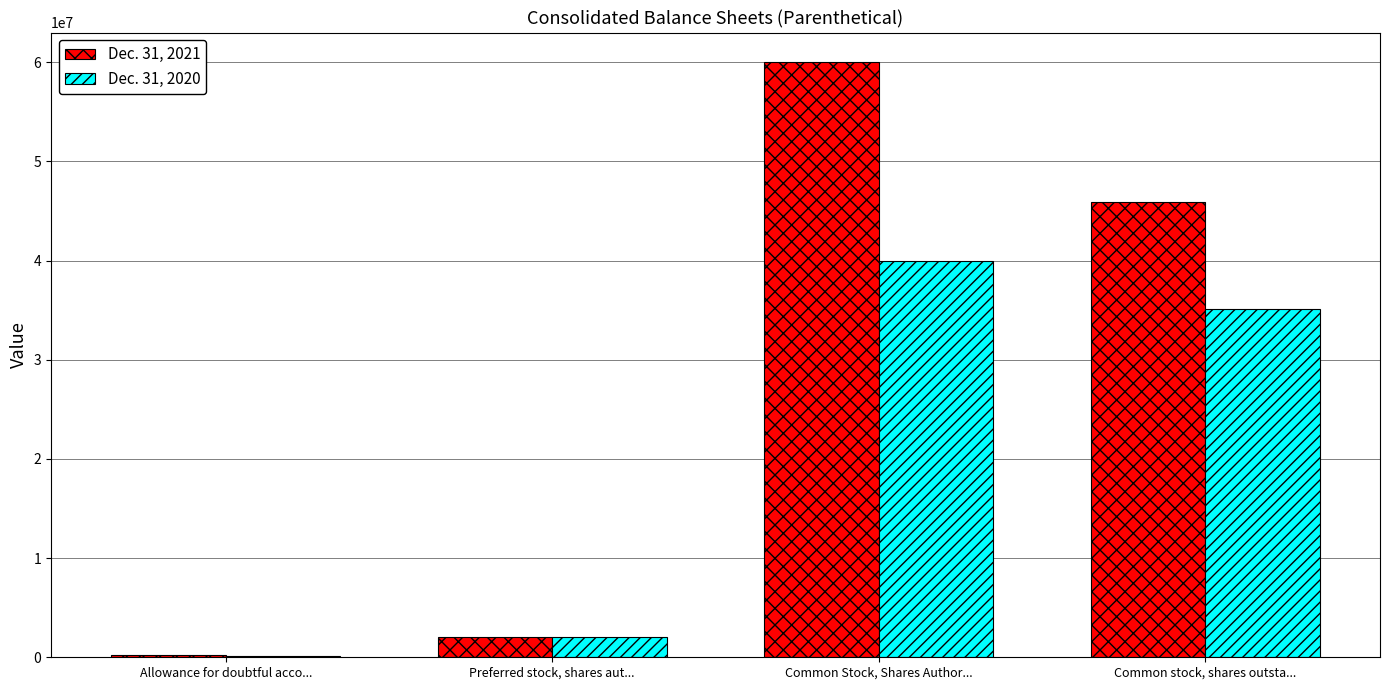

Which series has the largest range (max minus min)?

Dec. 31, 2021